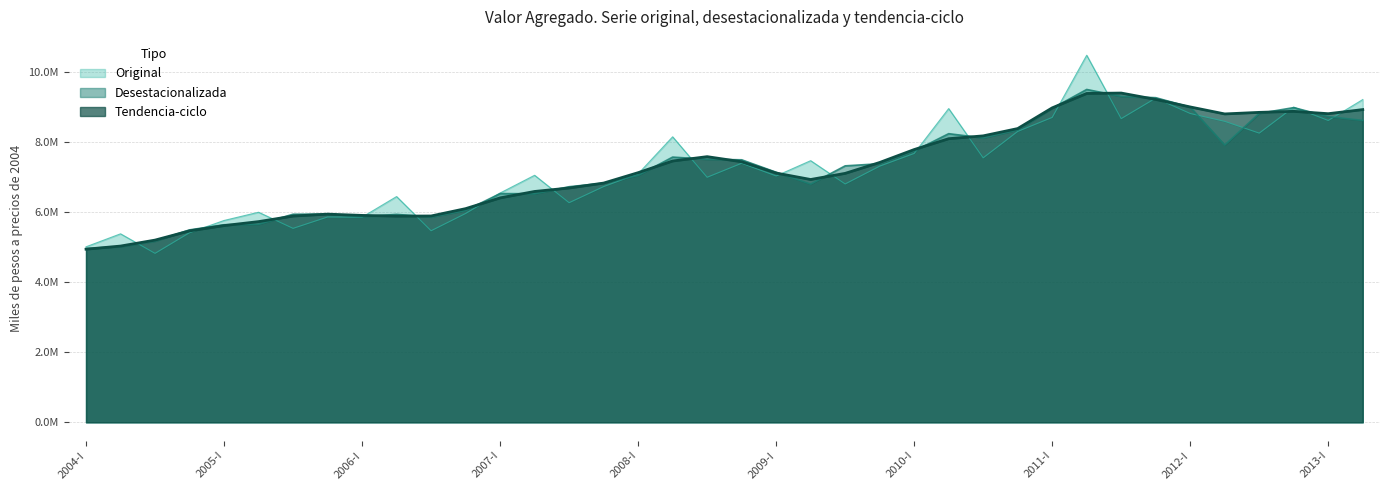

Does the chart have visible grid lines?

Yes